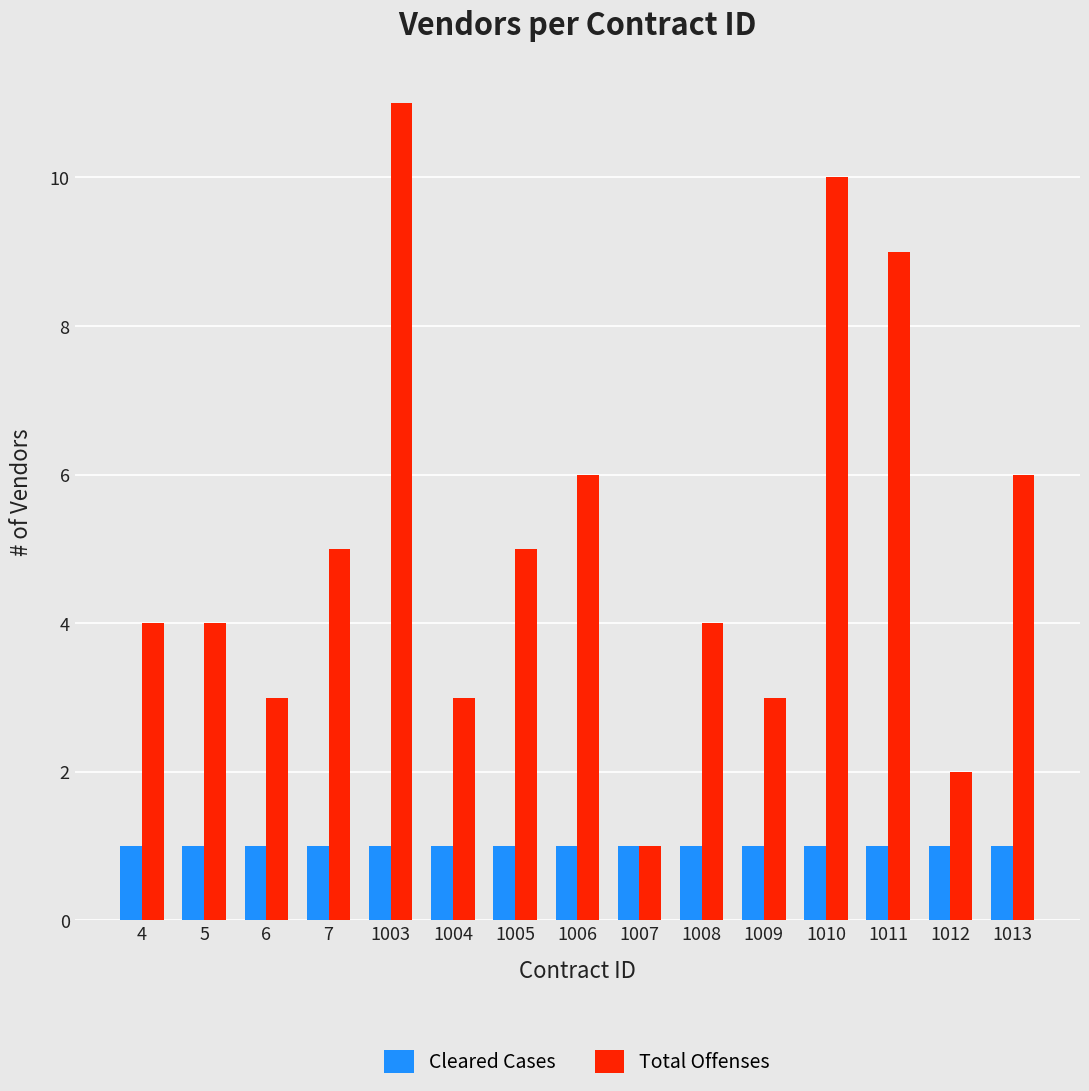

Reading left to right, extract all data points from this chart.

Cleared Cases: 4=1	5=1	6=1	7=1	1003=1	1004=1	1005=1	1006=1	1007=1	1008=1	1009=1	1010=1	1011=1	1012=1	1013=1
Total Offenses: 4=4	5=4	6=3	7=5	1003=11	1004=3	1005=5	1006=6	1007=1	1008=4	1009=3	1010=10	1011=9	1012=2	1013=6